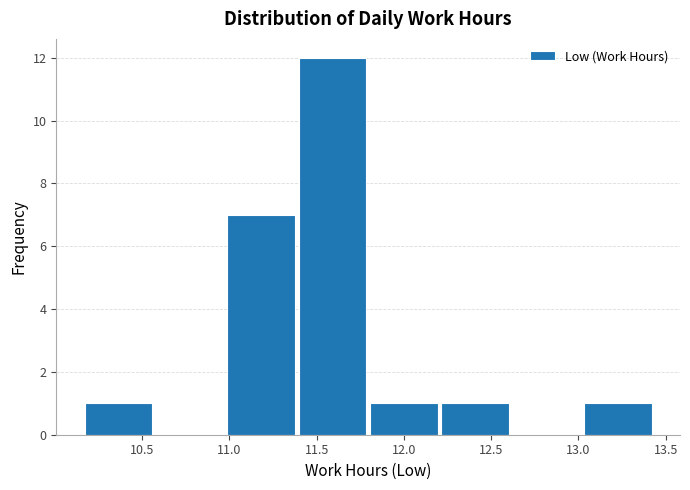

How tall is the bar that spans 12.20 to 12.60 on the x-axis? Neither the bar edges nor the heights are printed on the chart, so give them approximately, as read against the axes.

1